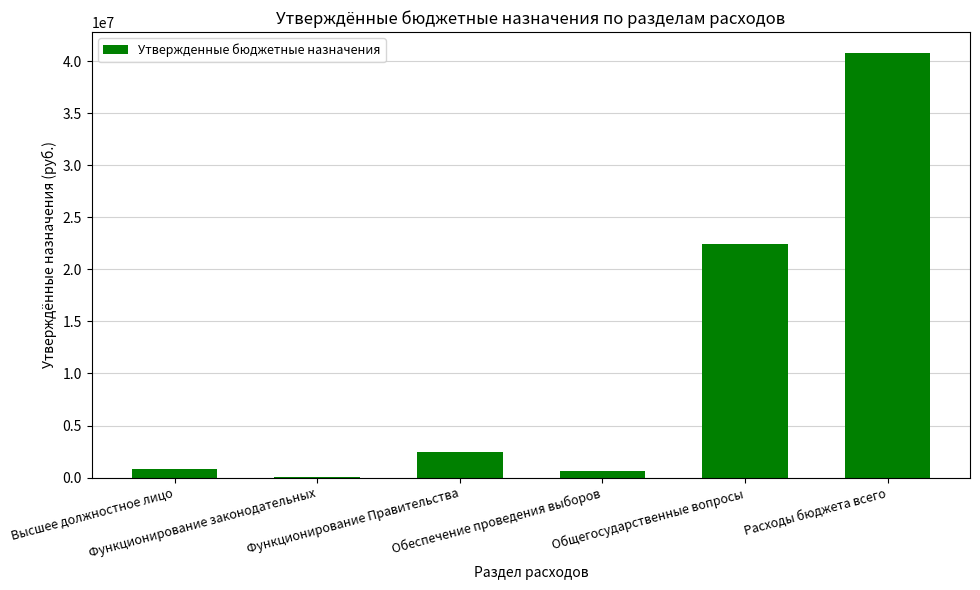

How many data points are above 2450488?

3